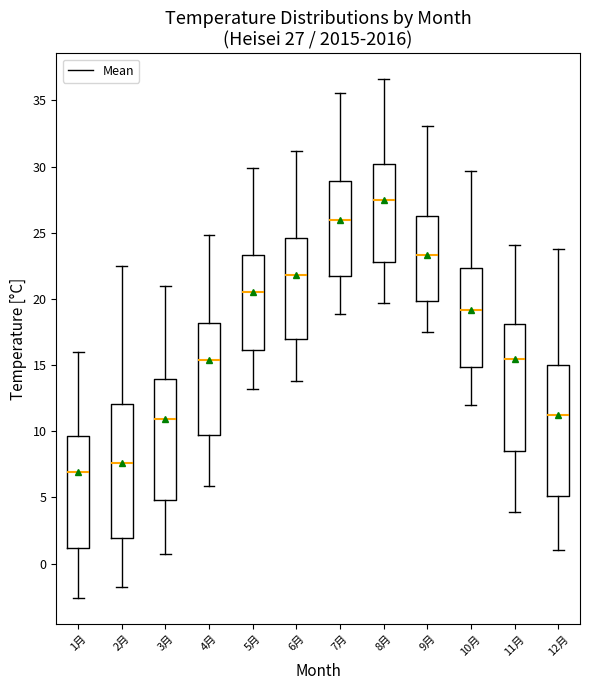

Which box has the highest median line?

8月